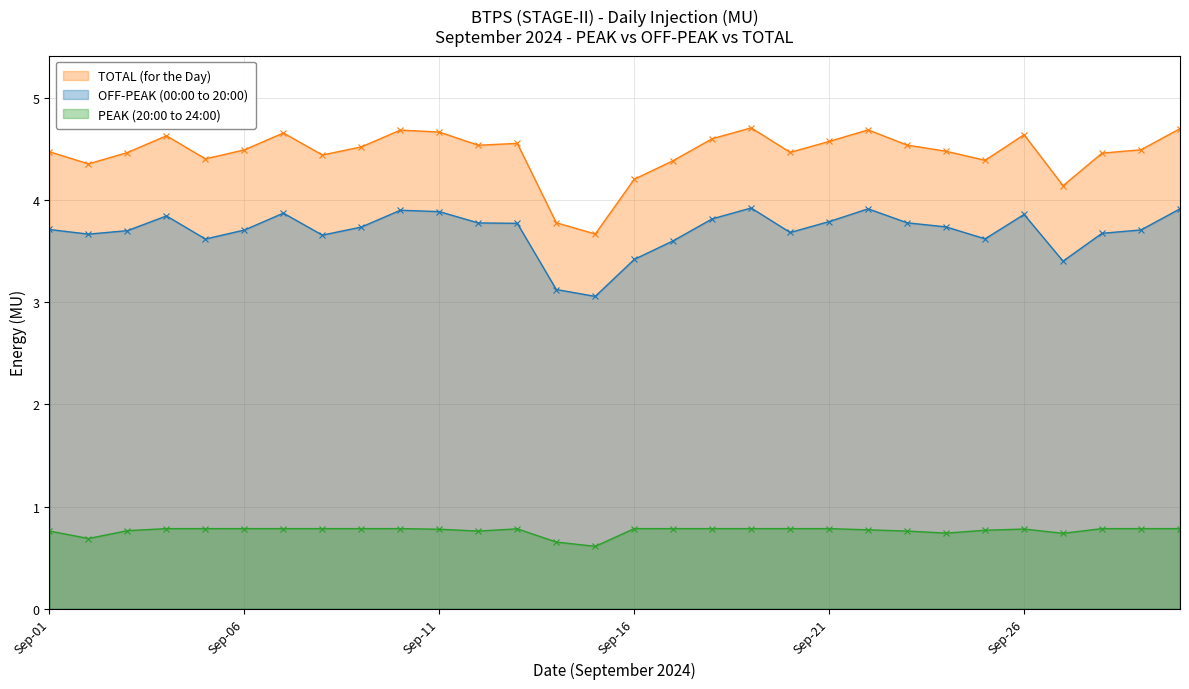

At which category is the sum across all series the highest?

19